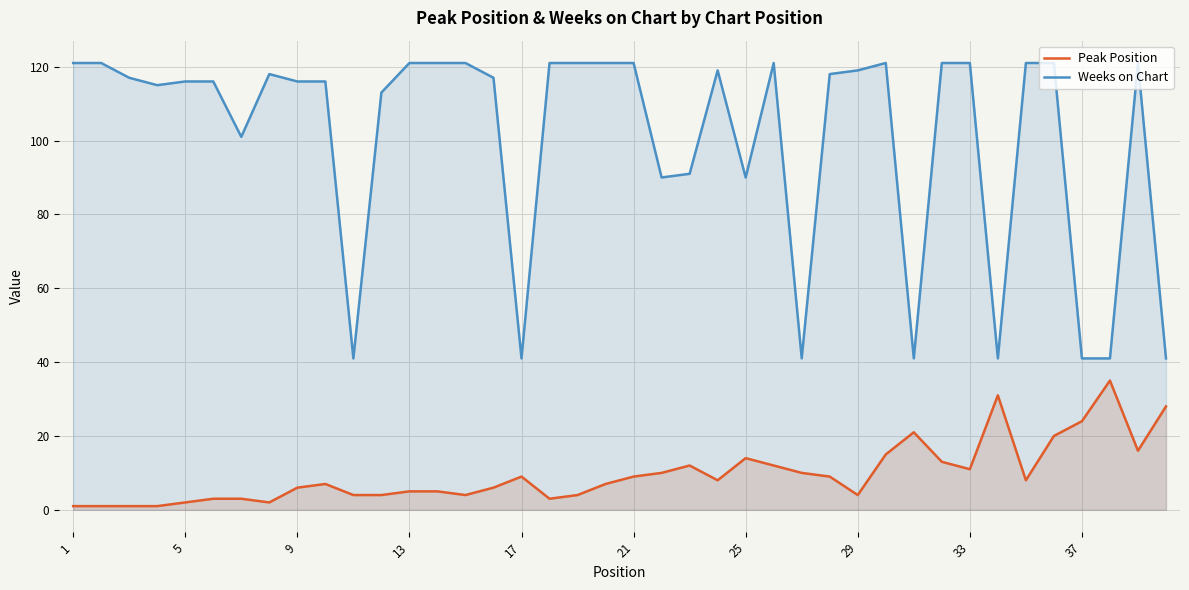

True or false: Peak Position and Weeks on Chart cross at least once.

False